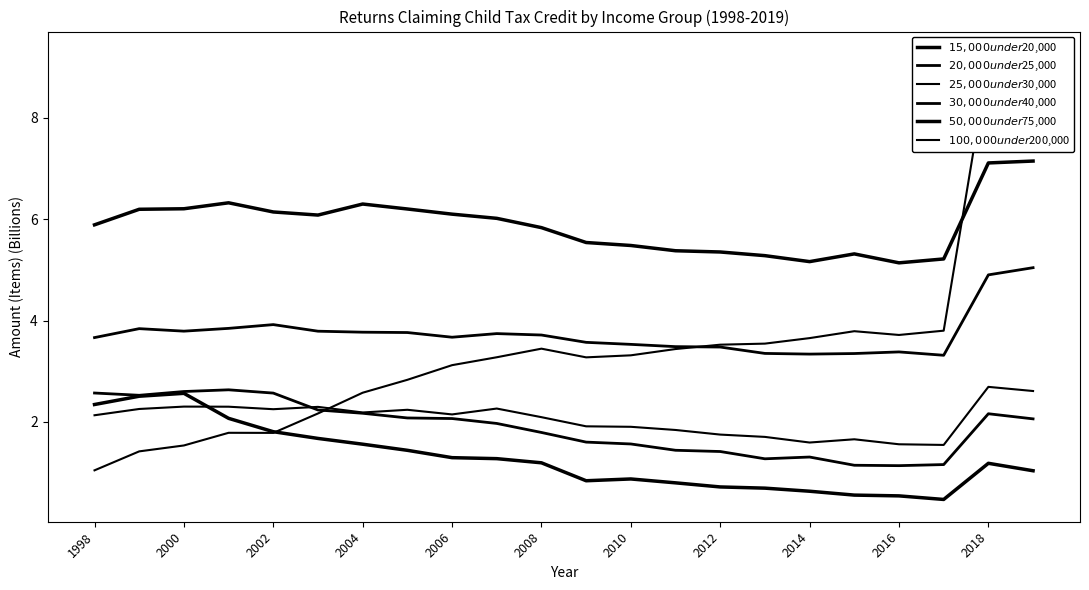

Is the value of $15,000 under $20,000 at 1998 greater than the value of $50,000 under $75,000 at 2000?

No